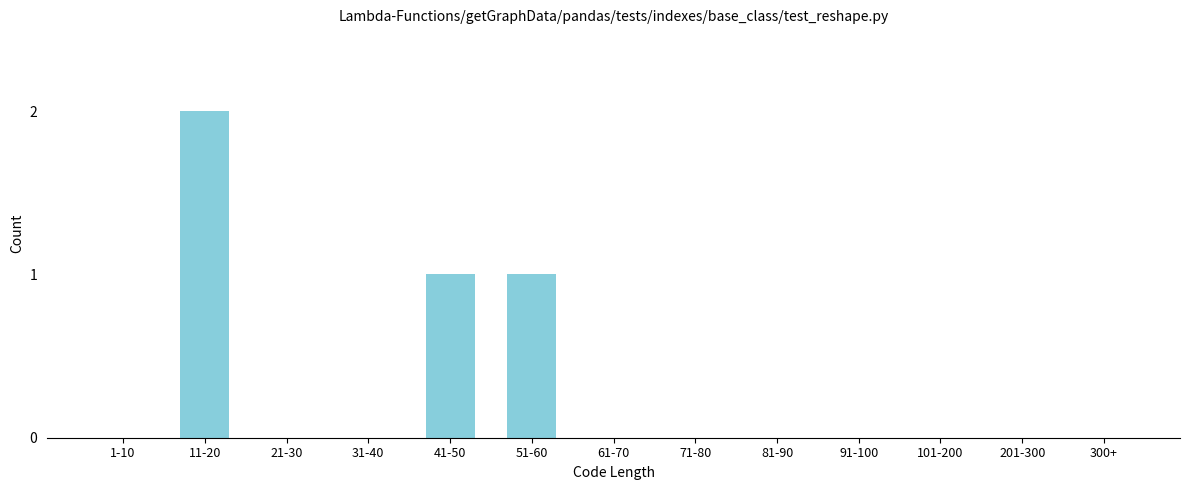

Reading left to right, extract all data points from this chart.

1-10=0	11-20=2	21-30=0	31-40=0	41-50=1	51-60=1	61-70=0	71-80=0	81-90=0	91-100=0	101-200=0	201-300=0	300+=0